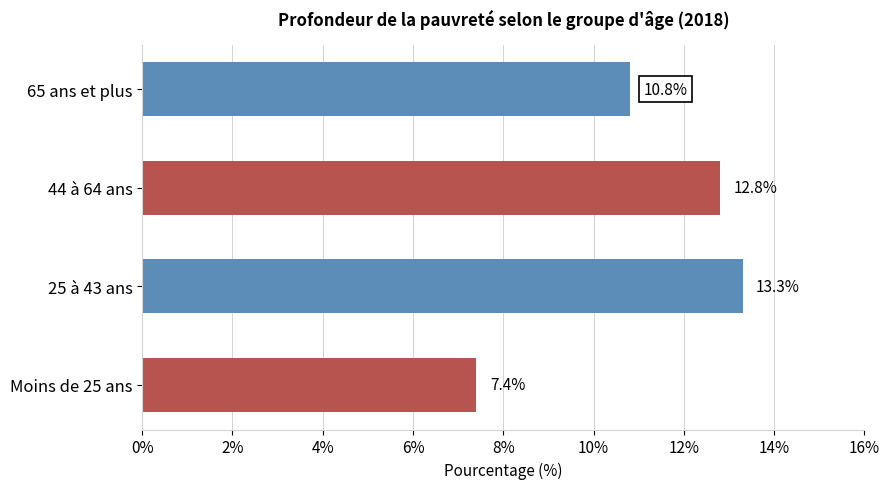

Is it true that the value at Moins de 25 ans is 1.9?

False